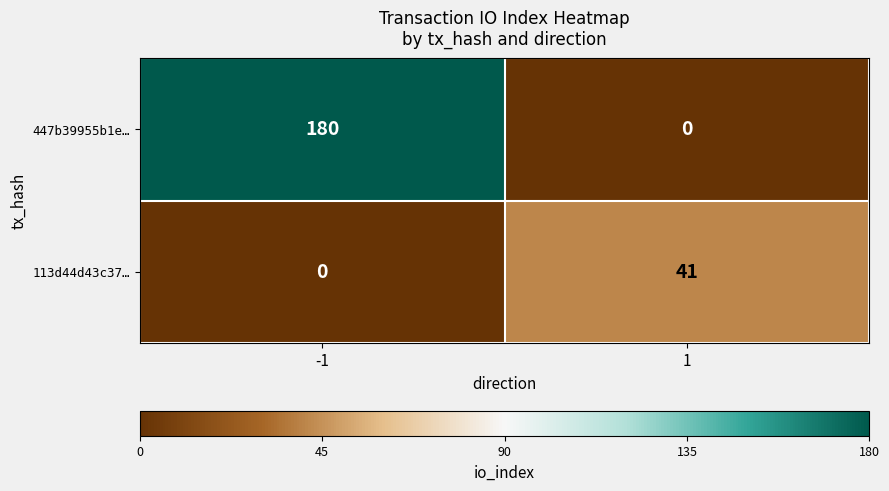

List the series in order of their overall mean, lowest first.

113d44d43c37…, 447b39955b1e…